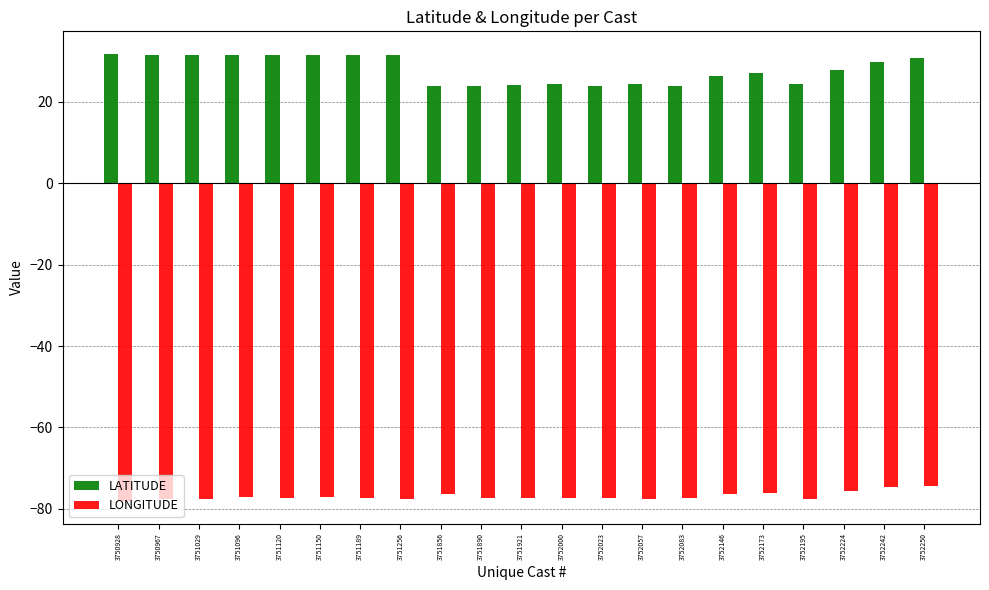

What is the maximum value for LONGITUDE?

-74.4